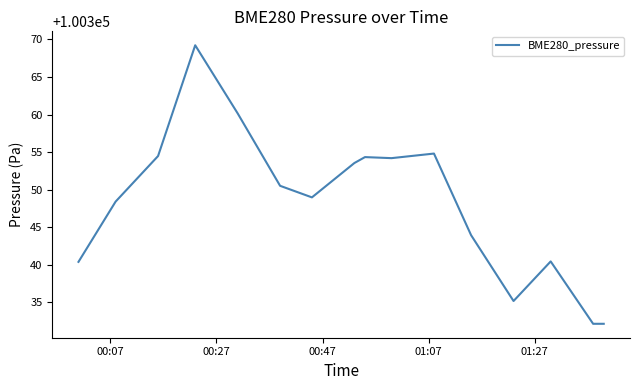

What is the minimum value shown in the chart?

100332.2